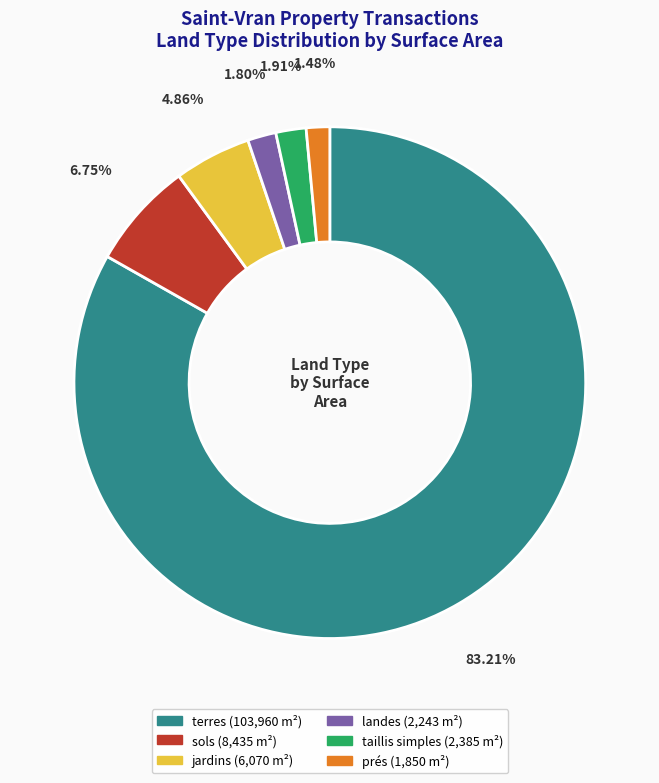

Is there a majority slice in this chart?

Yes